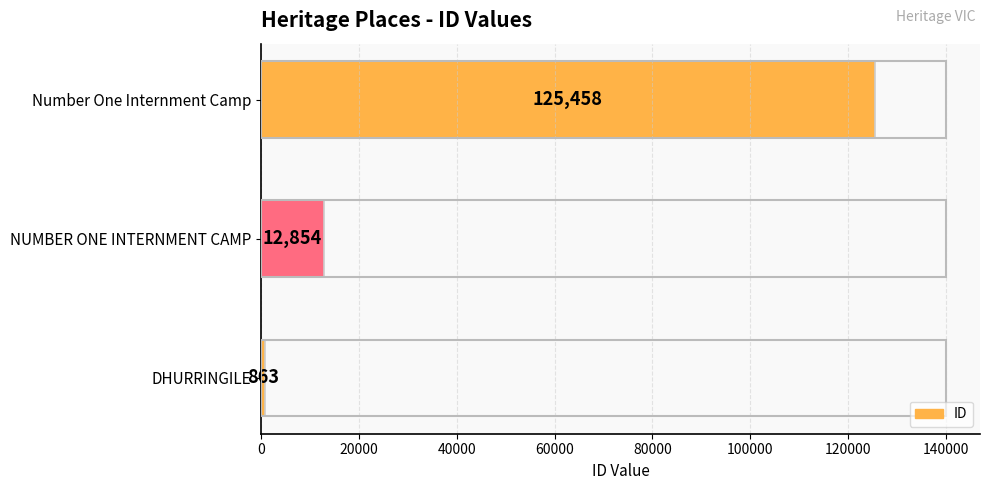

At which label is the value closest to 63160?

NUMBER ONE INTERNMENT CAMP